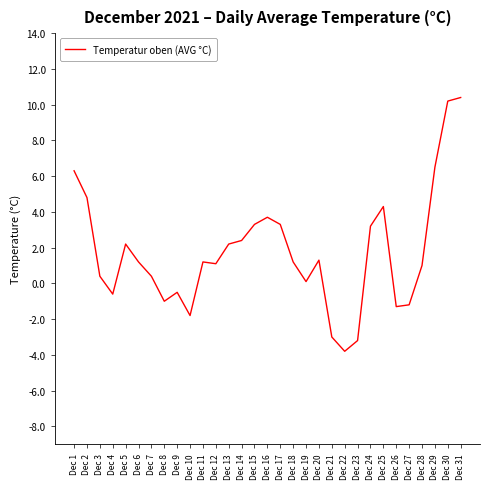

What is the change in value from Dec 1 to Dec 6?

-5.1